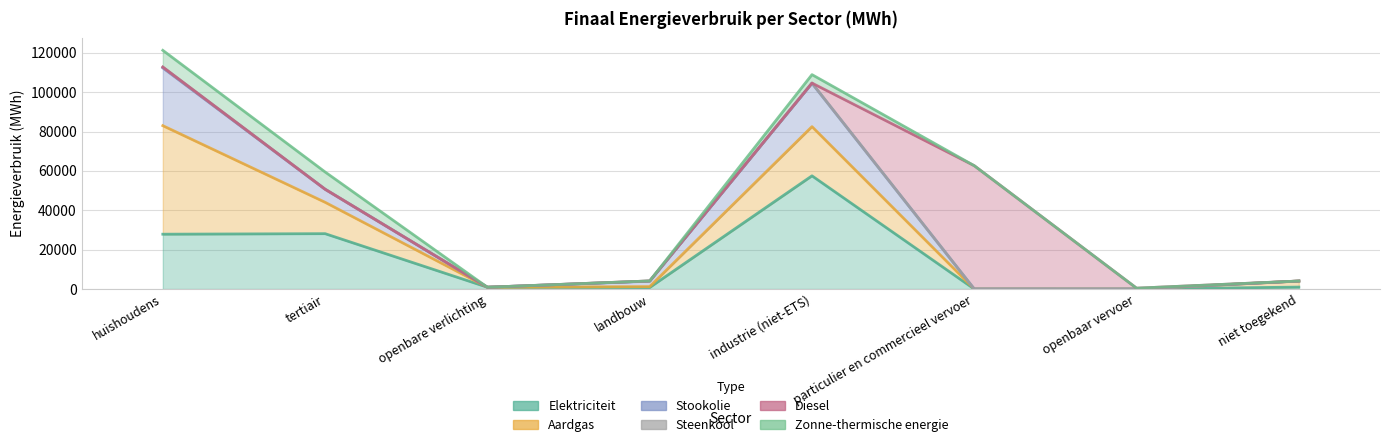

Where is the first local maximum for Elektriciteit?

tertiair